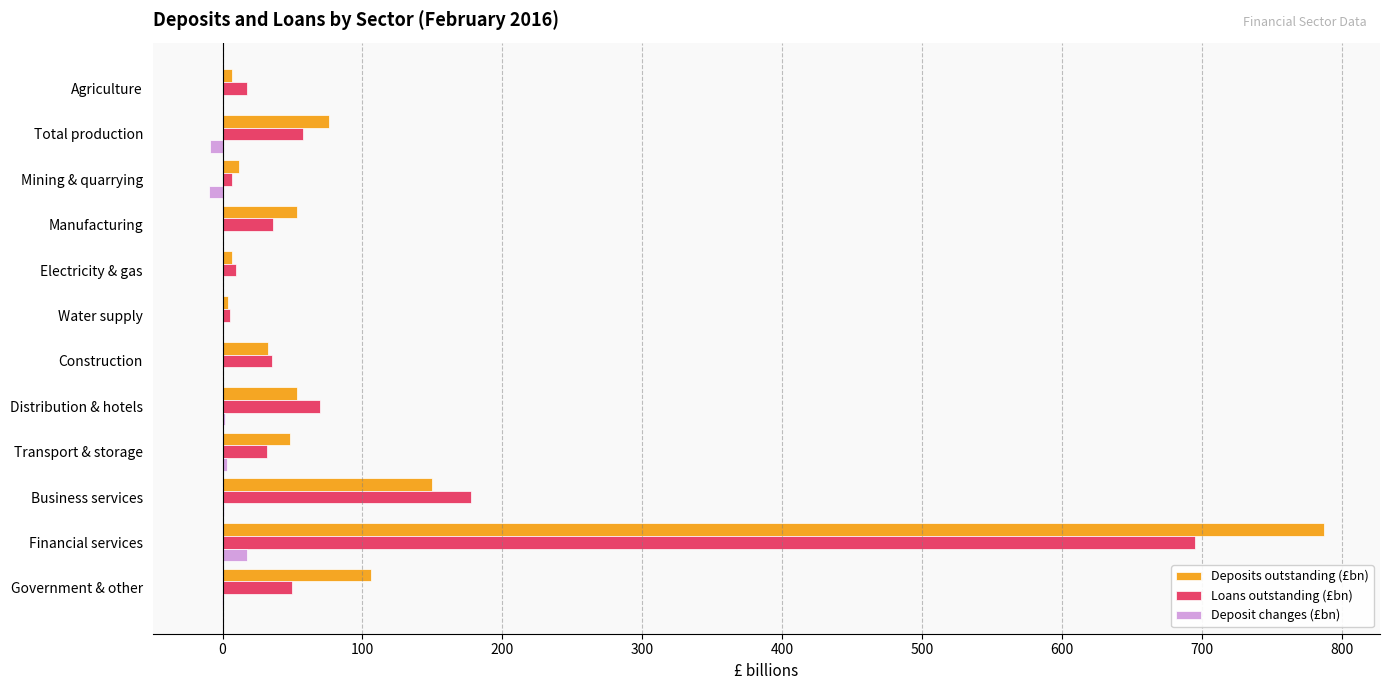

What is the highest value of the Loans outstanding (£bn) series?

695.3